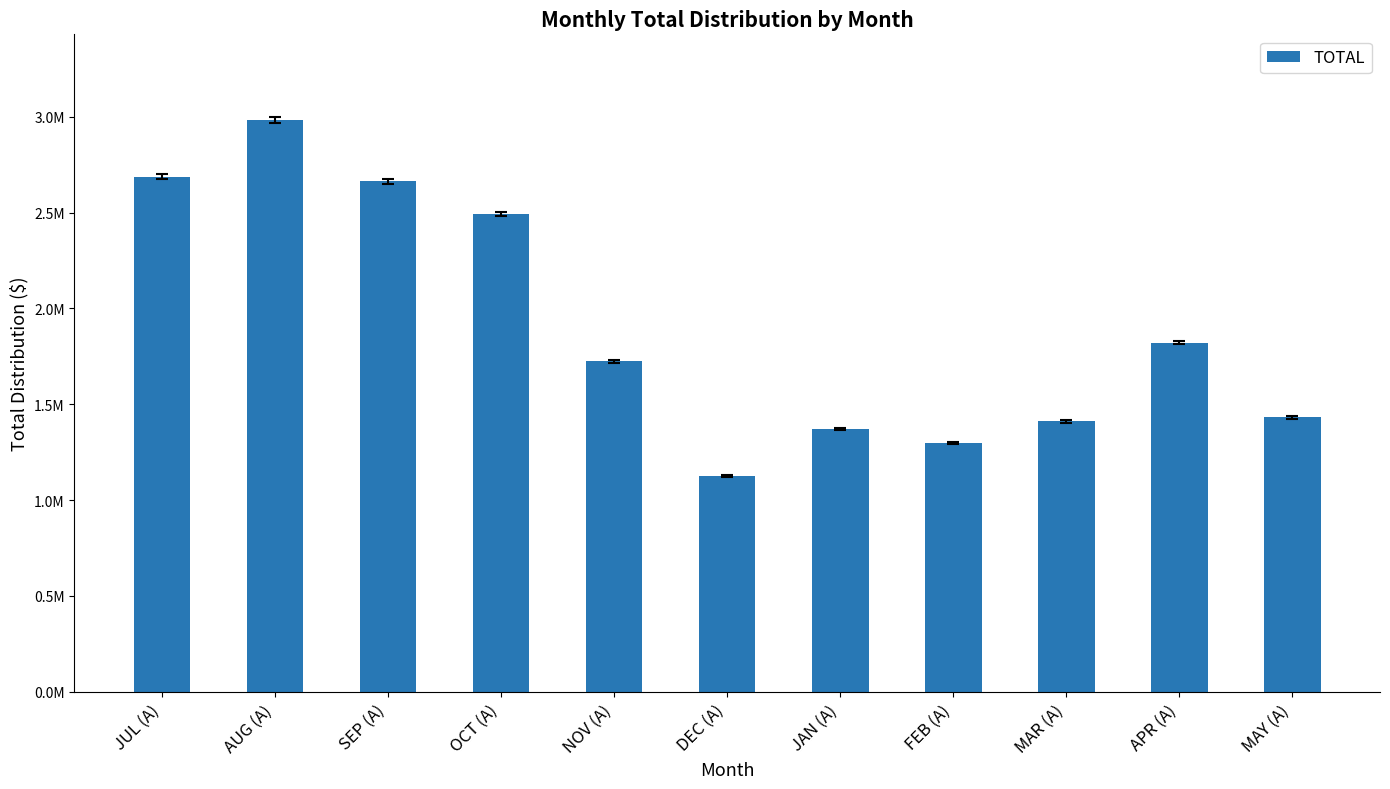

True or false: the data shows 2982708.9 at AUG (A).

True